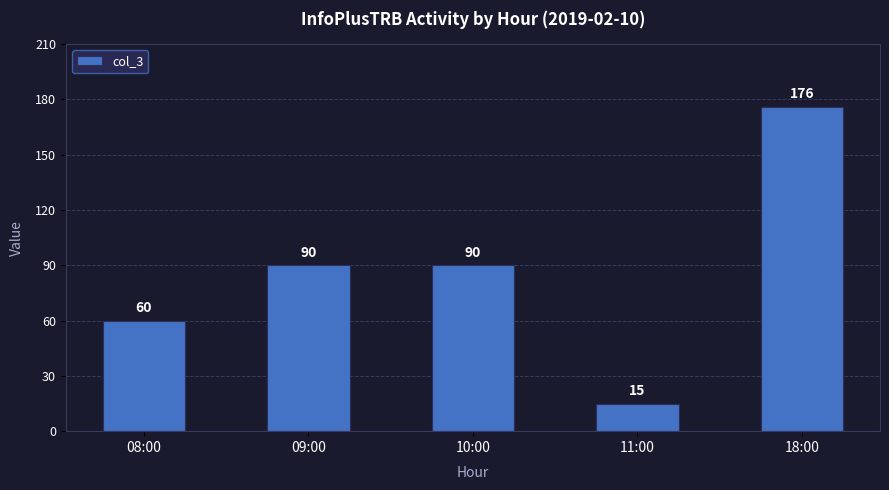

What is the value of the 5th bar from the left?

176